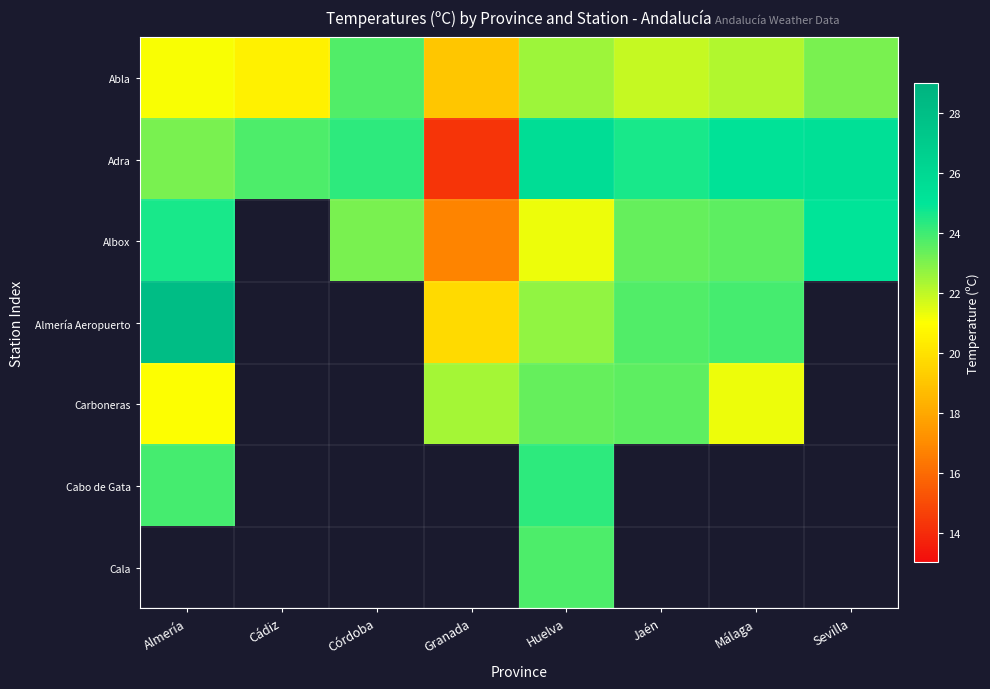

What is the sum of the Albox values at Huelva and Granada?

38.1